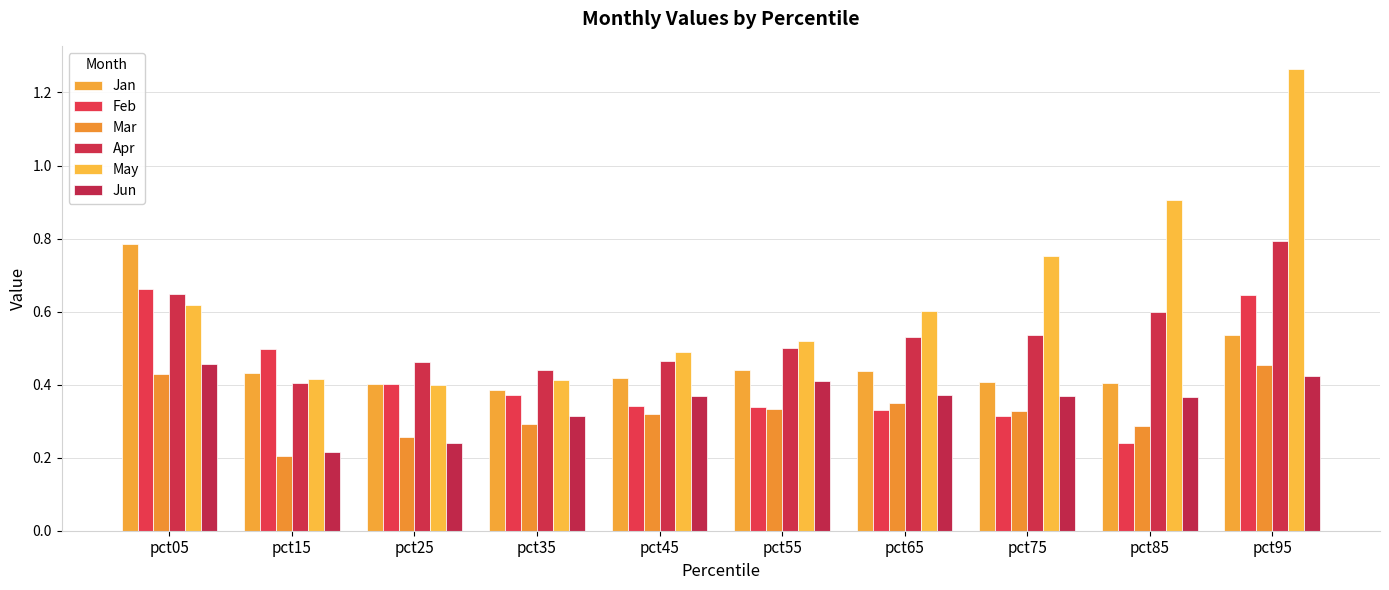

How many categories are shown in the chart?

10